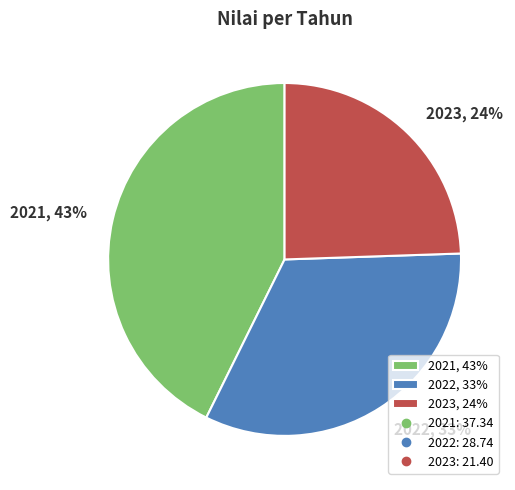

Count the number of slices in the pie.

3